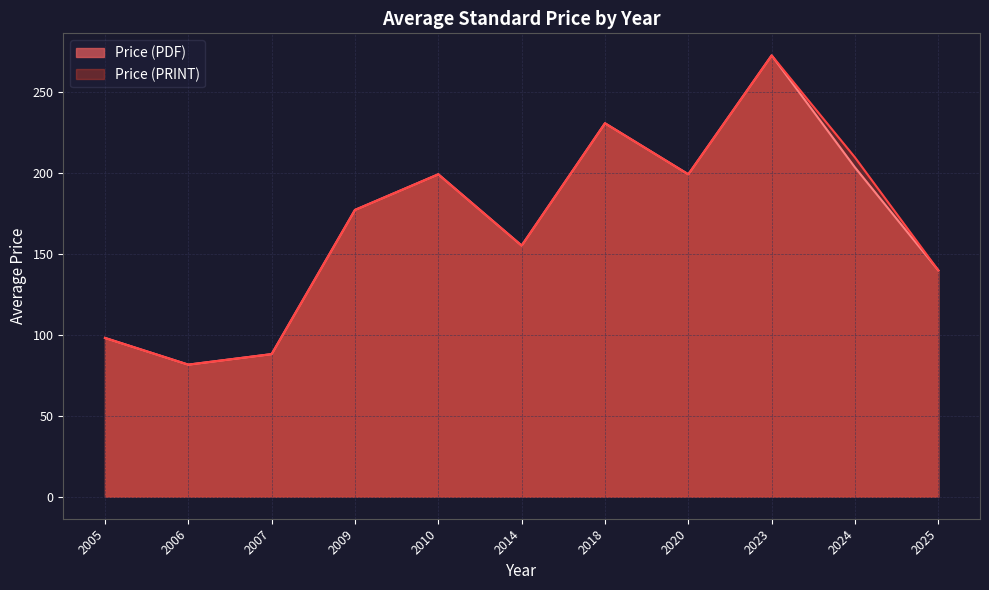

Which series has the largest total across all categories?

Price (PDF)